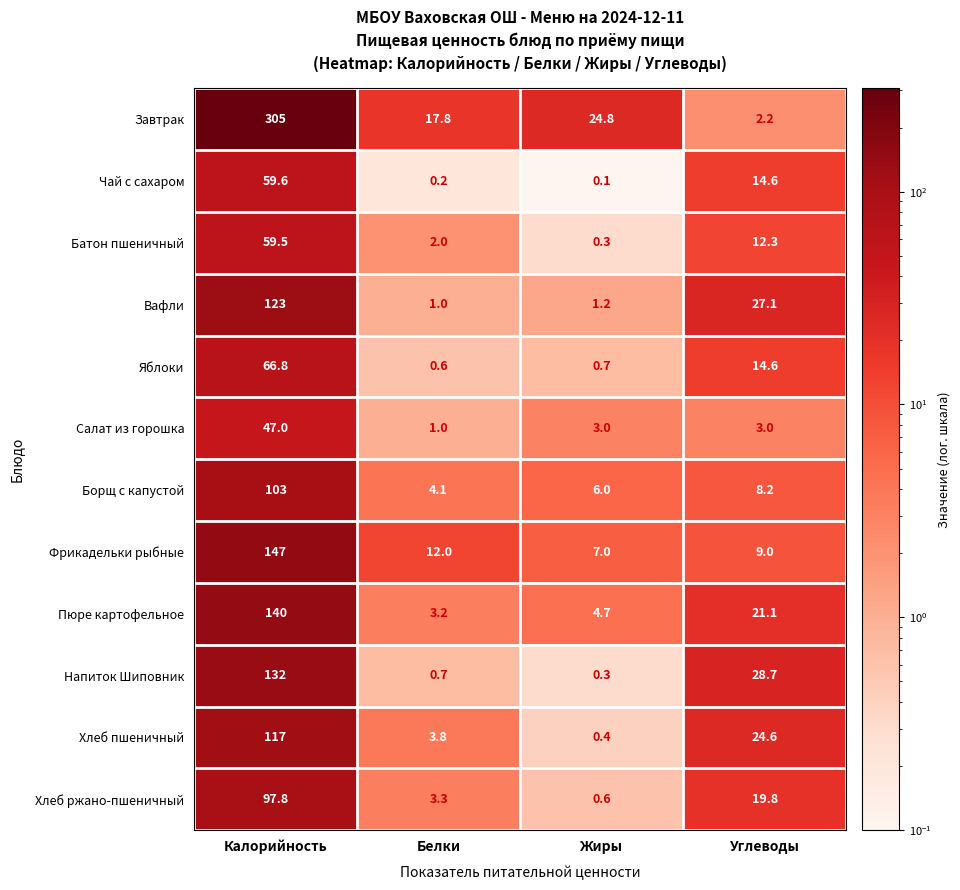

What is the difference between the maximum and minimum values in the Хлеб ржано-пшеничный series?

97.2